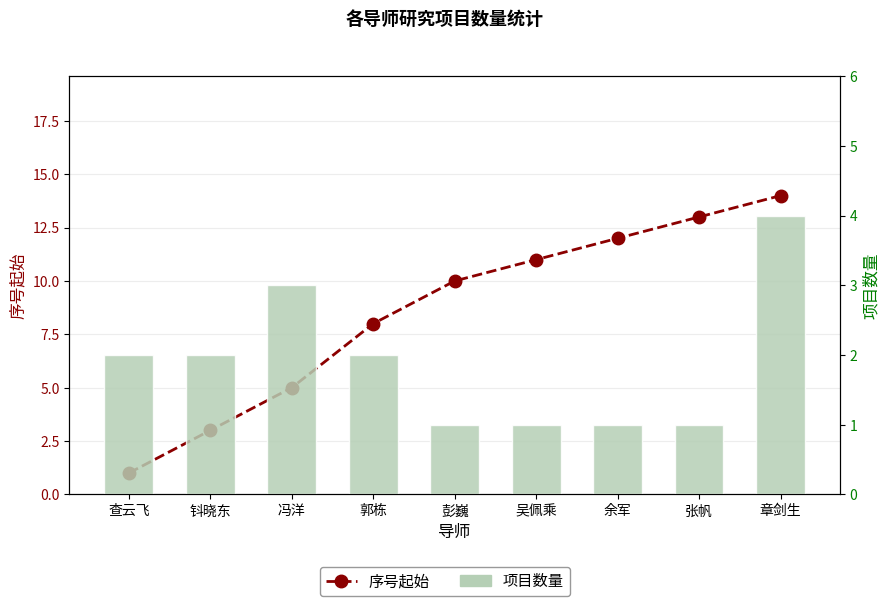

How many 项目数量 values are between 1 and 2?

7